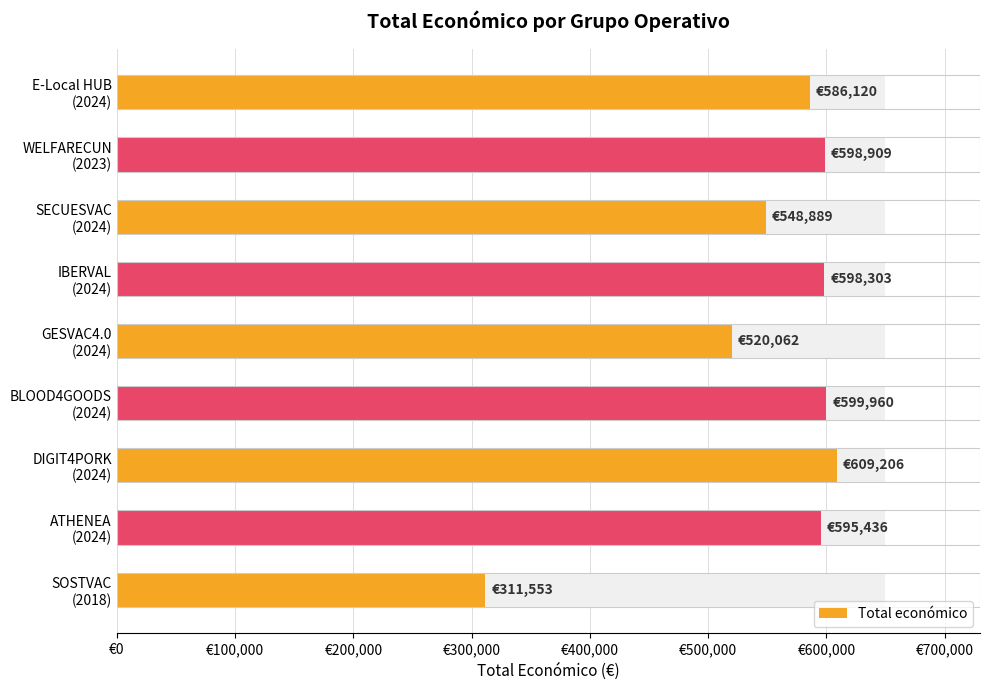

What is the average value?

552049